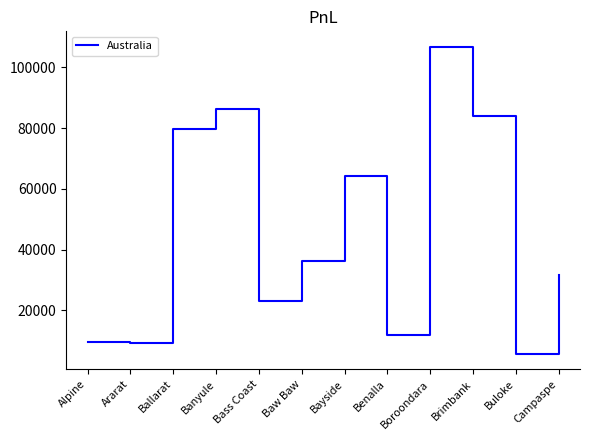

What is the change in value from Baw Baw to Buloke?

-30408